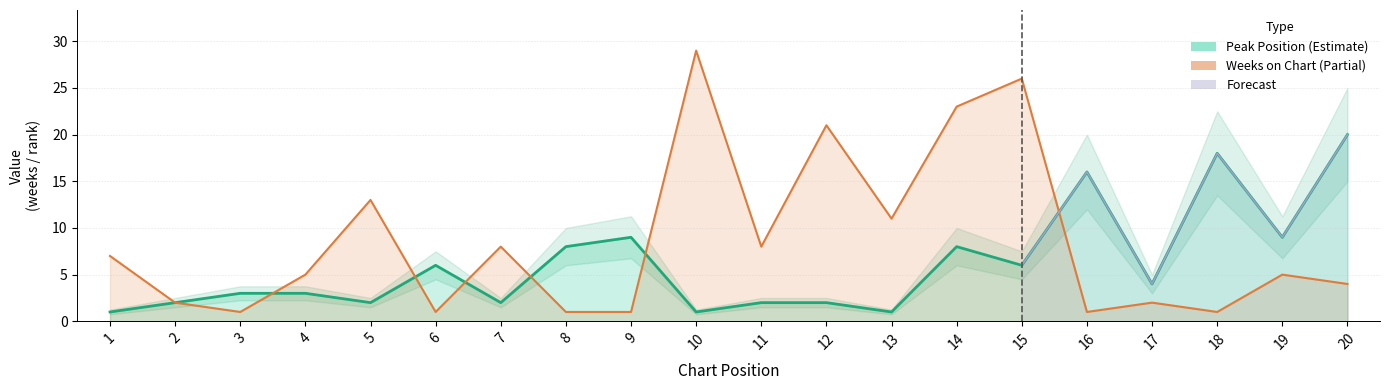

Which series has the largest range (max minus min)?

Weeks on Chart